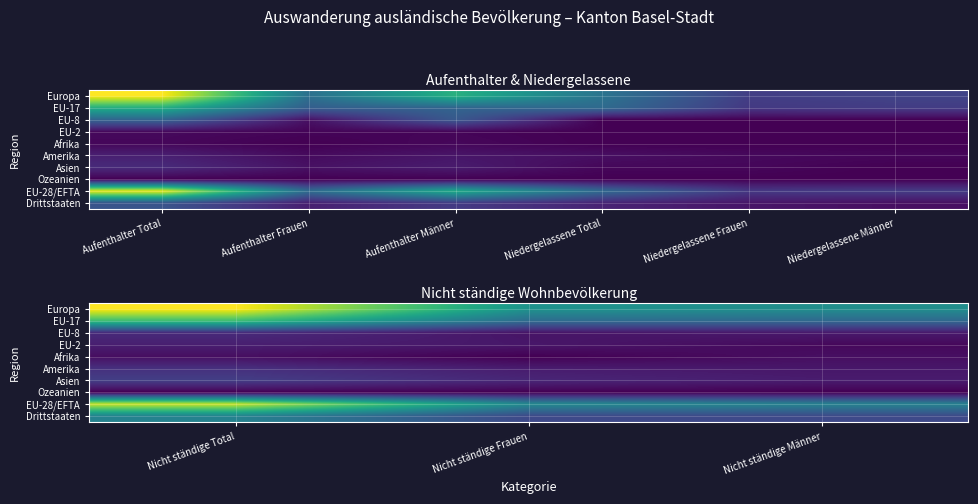

At Nicht ständige Total, list the series in order from smallest to largest.

Ozeanien, Afrika, EU-2, EU-8, Amerika, Asien, Drittstaaten, EU-17, EU-28/EFTA, Europa